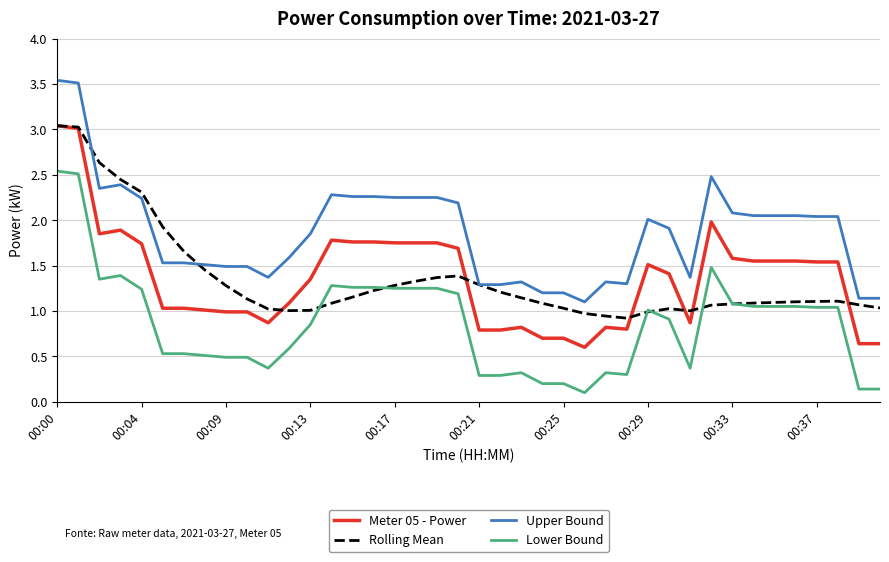

What is the difference between the maximum and minimum values in the Rolling Mean series?

2.1